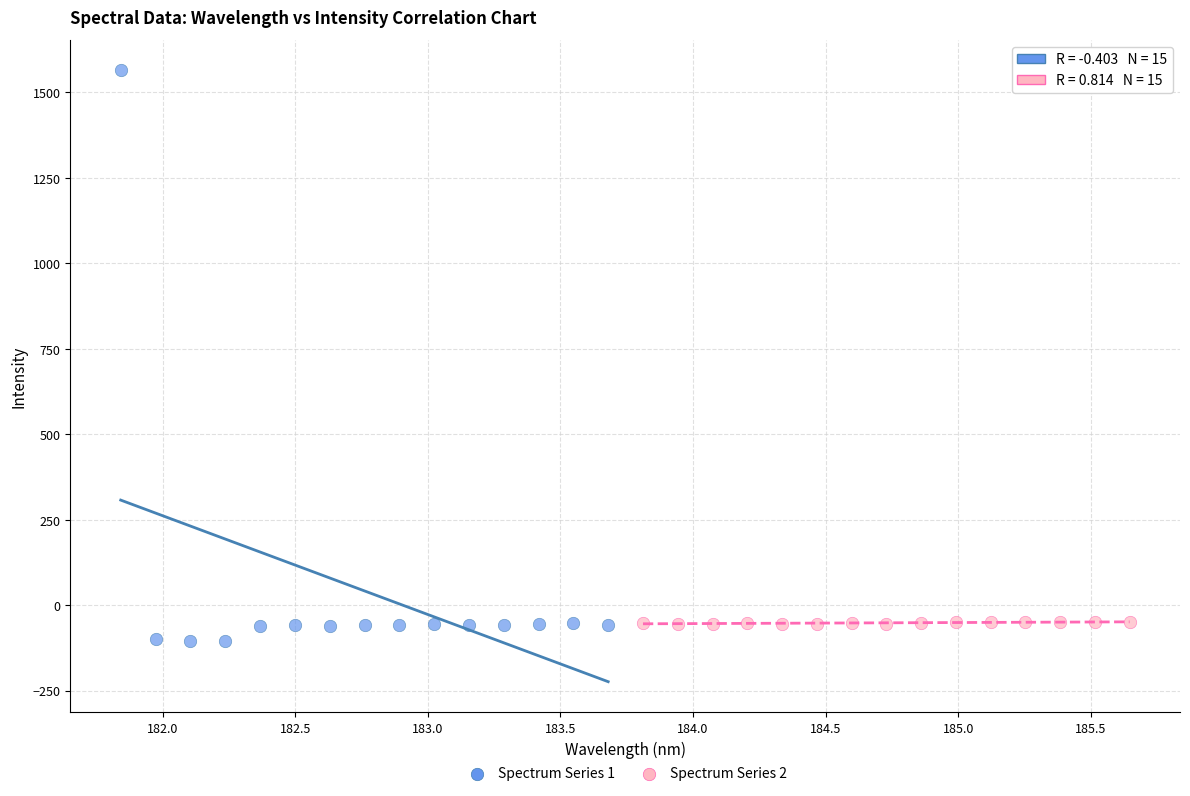

Which series reaches the maximum Y coordinate?

Spectrum Series 1